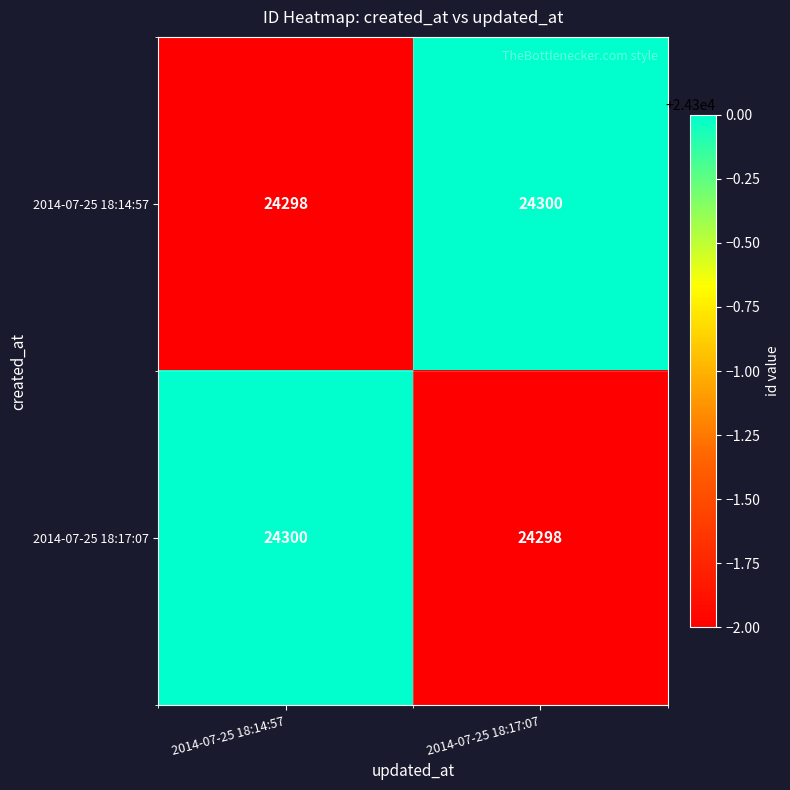

What is the greatest value displayed?

24300